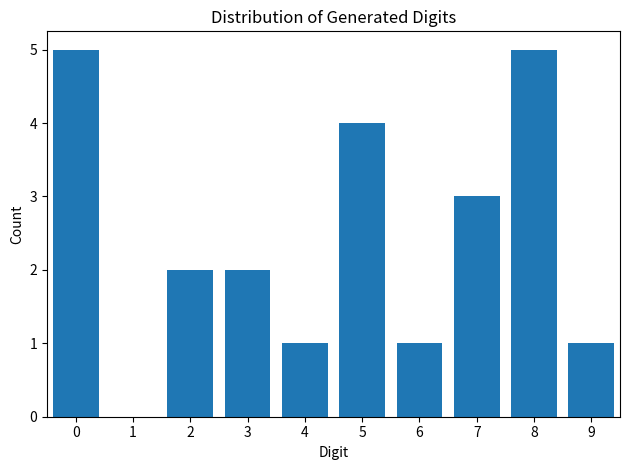

What is the greatest value displayed?

5